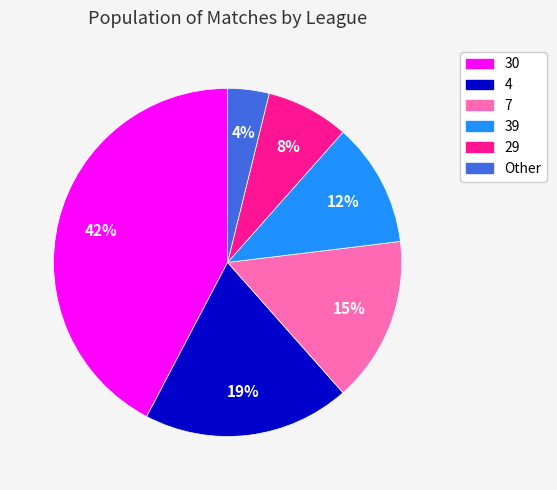

Is it true that 39 is 12% of the pie?

True